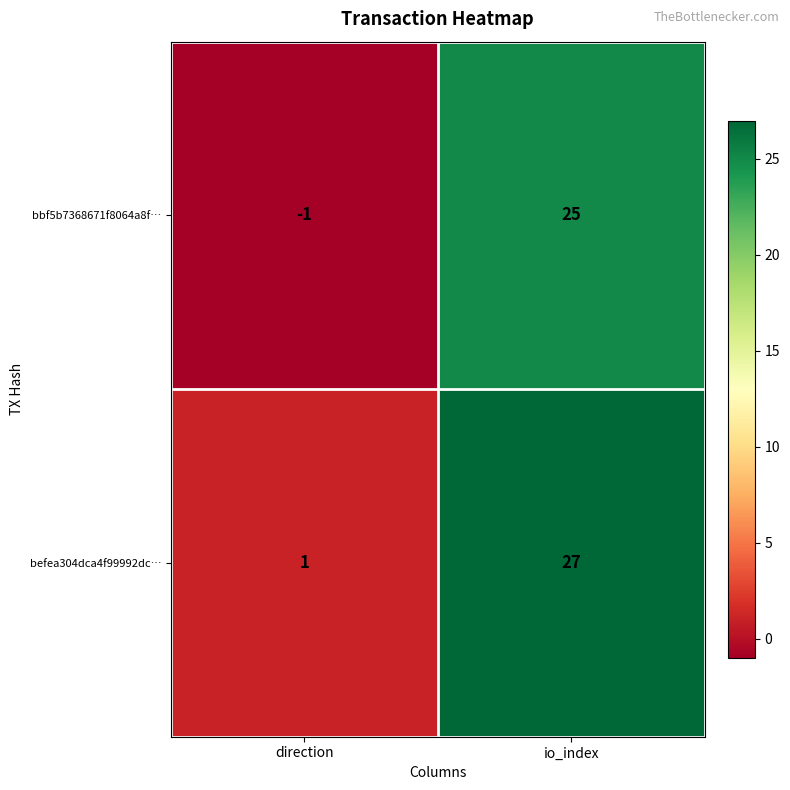

At which category does the chart reach its peak across all series?

io_index